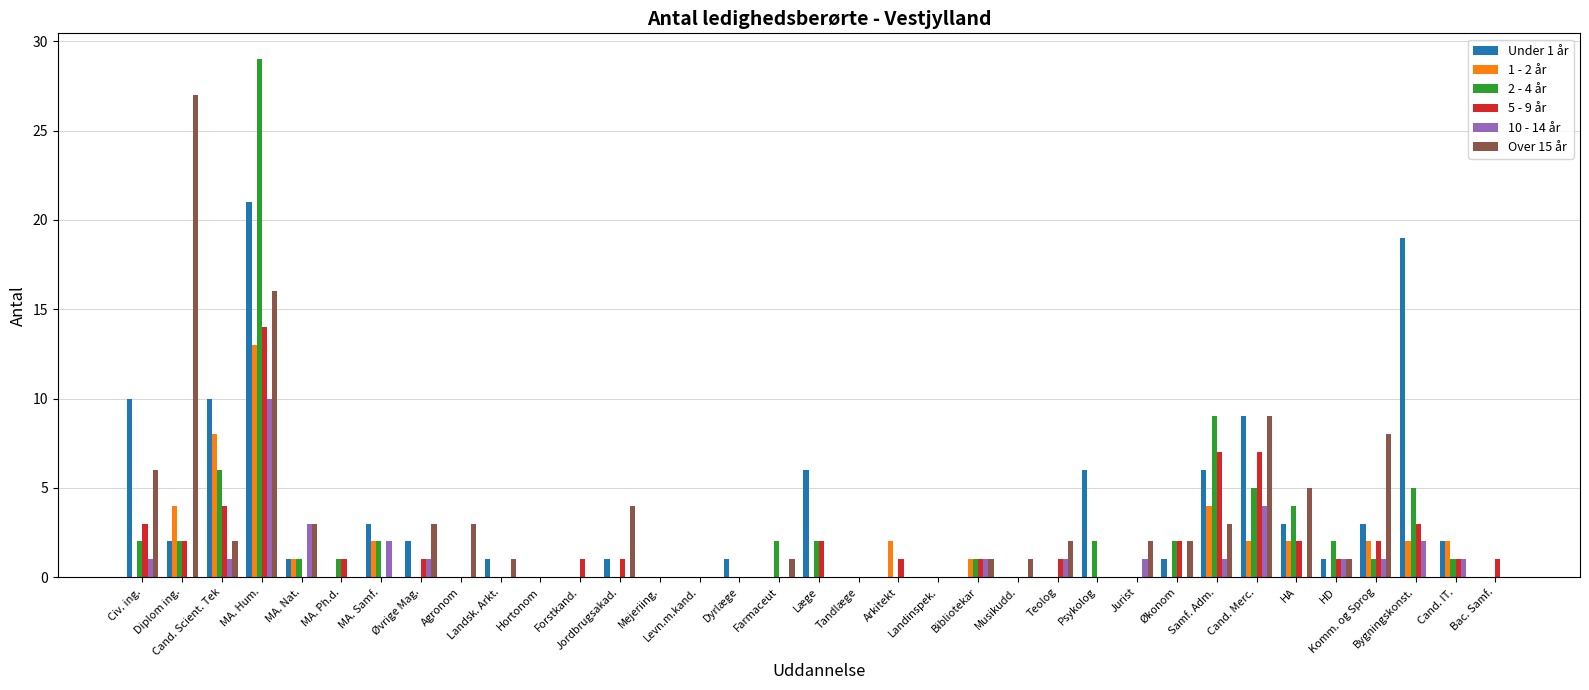

How many groups of bars are there?

35